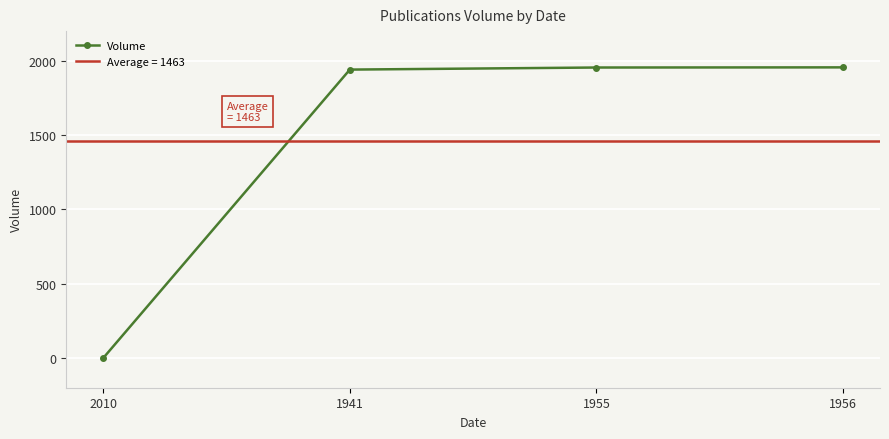

What is the approximate value at 1955?

1955